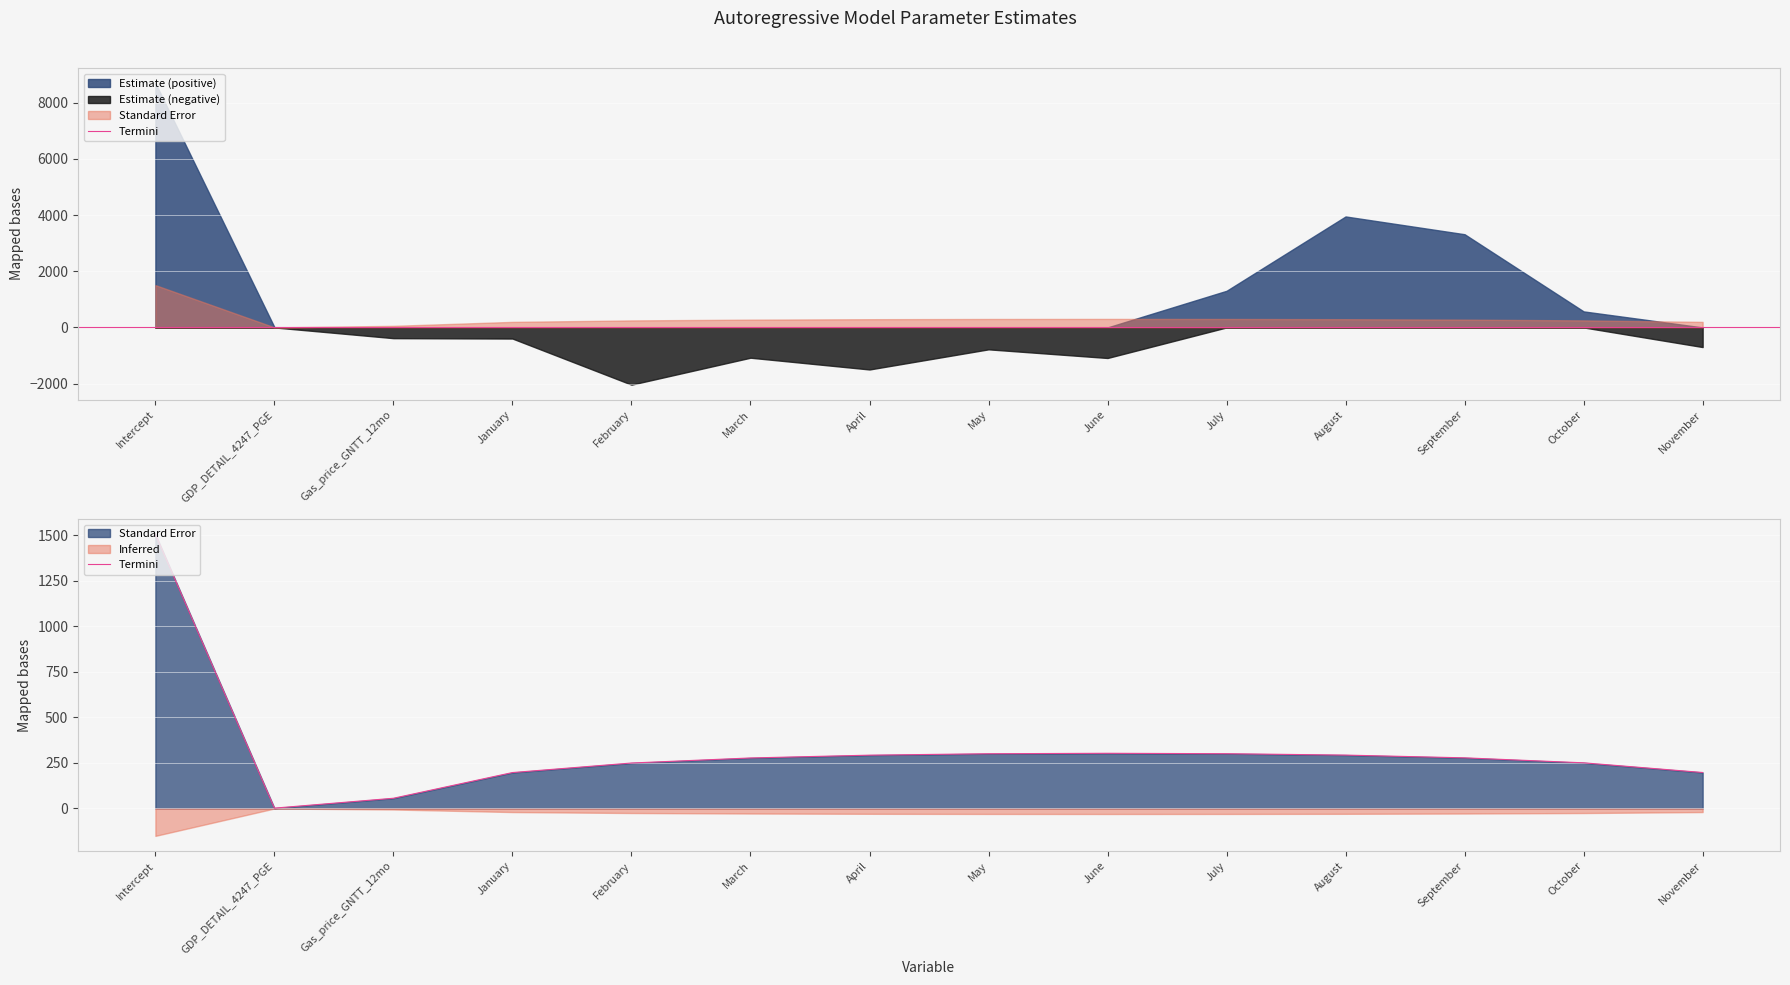

What is the approximate value at August?

293.2